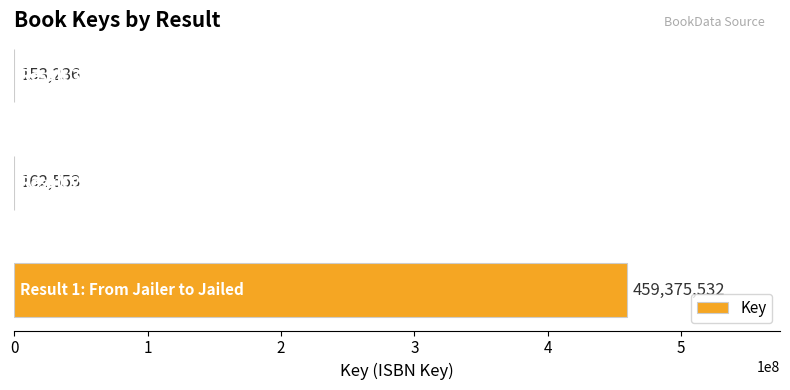

What is the greatest value displayed?

459375532